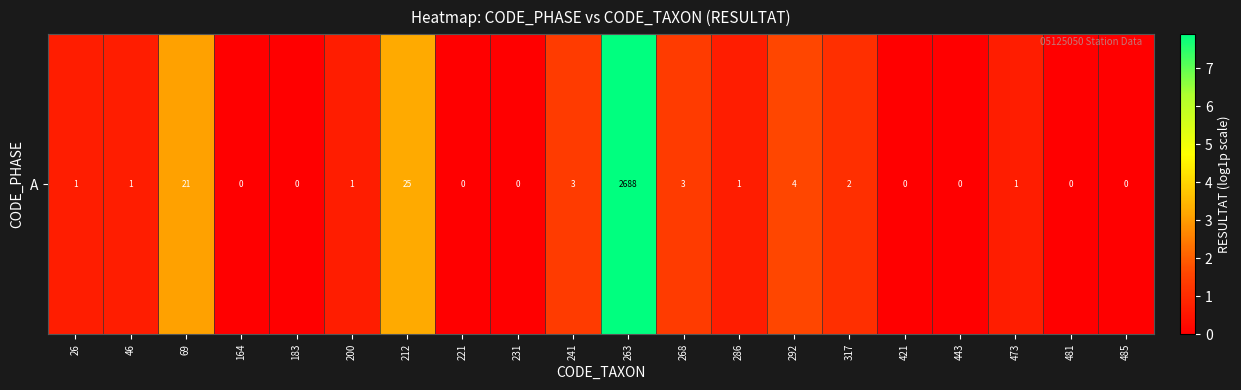

Is it true that the value at 443 is -4.5?

False